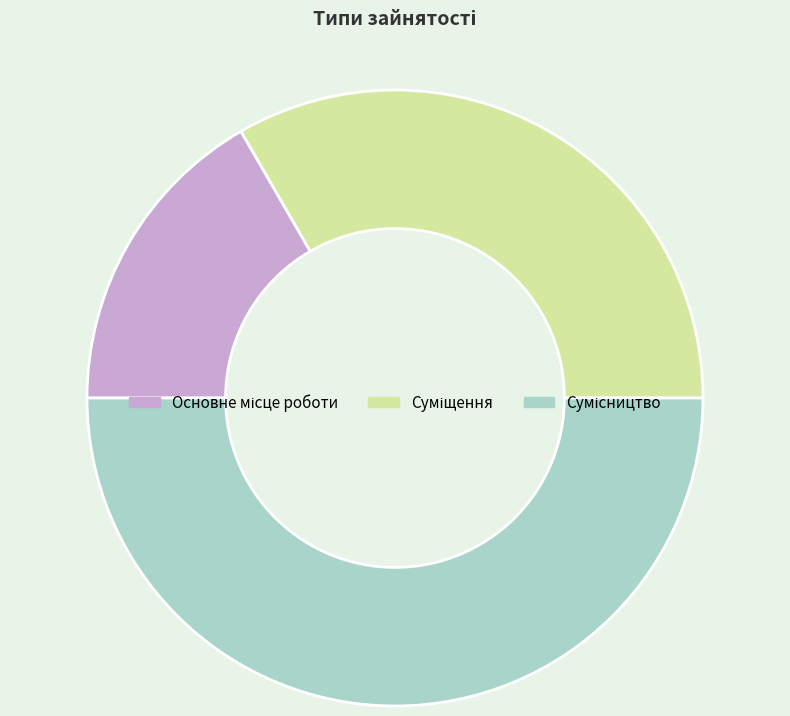

To the nearest percent, what portion does Основне місце роботи represent?

17%